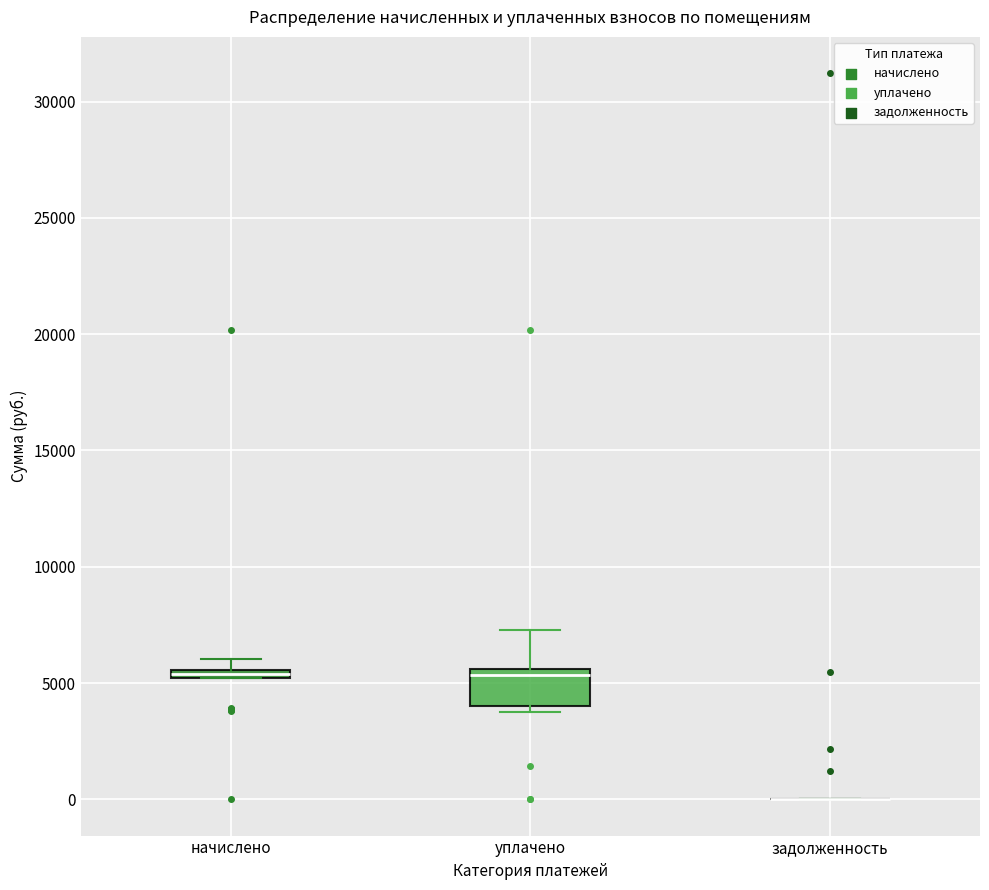

Which box is the tallest, from its lower edge to its upper edge?

уплачено